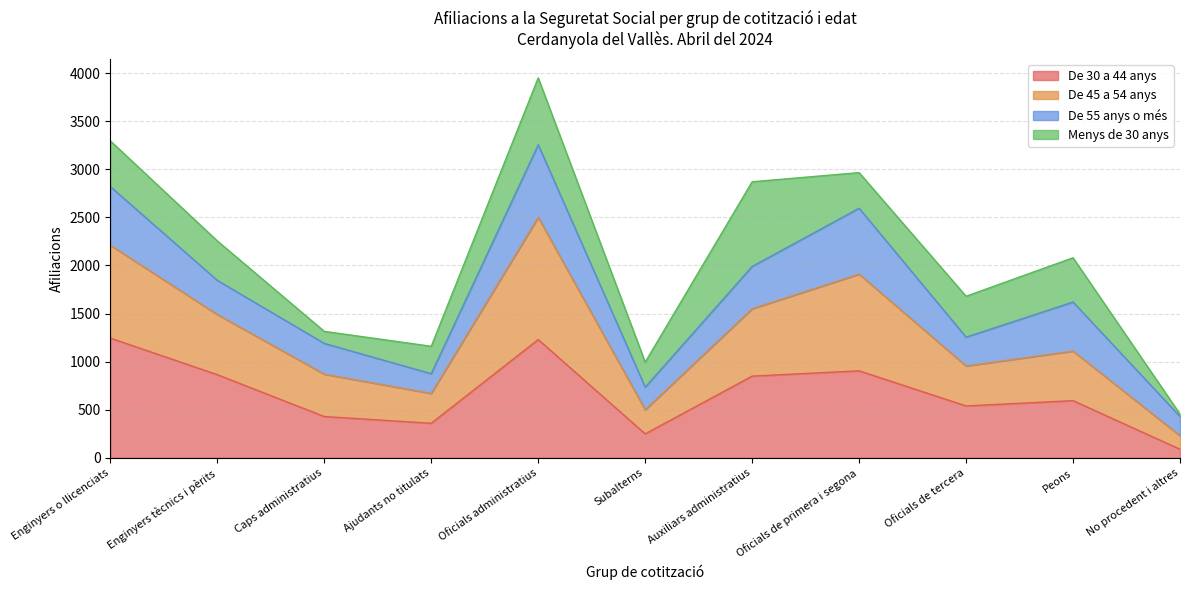

Where is De 30 a 44 anys nearest to the value 667?

Peons